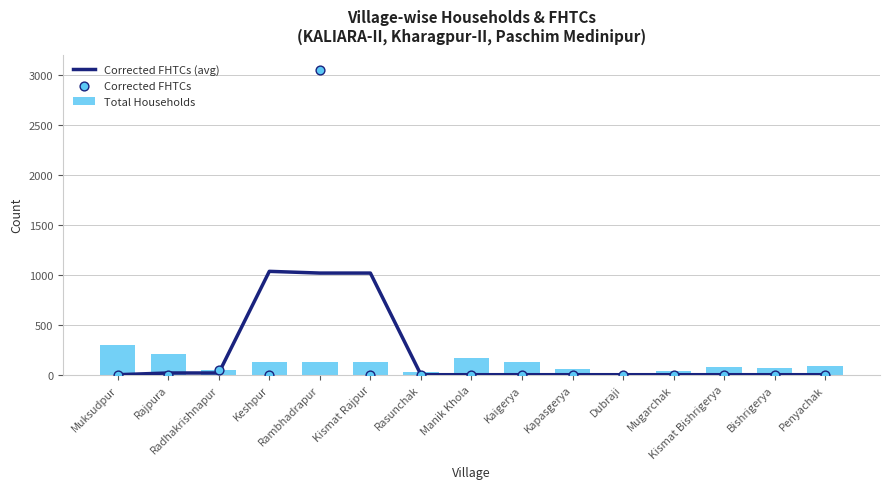

Which series reaches the maximum Y coordinate?

Corrected FHTCs